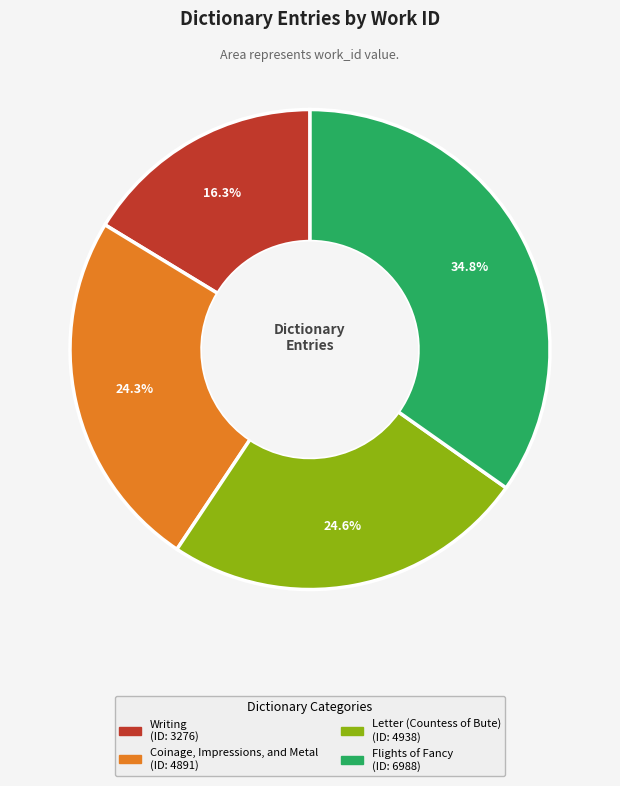

To the nearest percent, what portion does Coinage, Impressions, and Metal represent?

24%